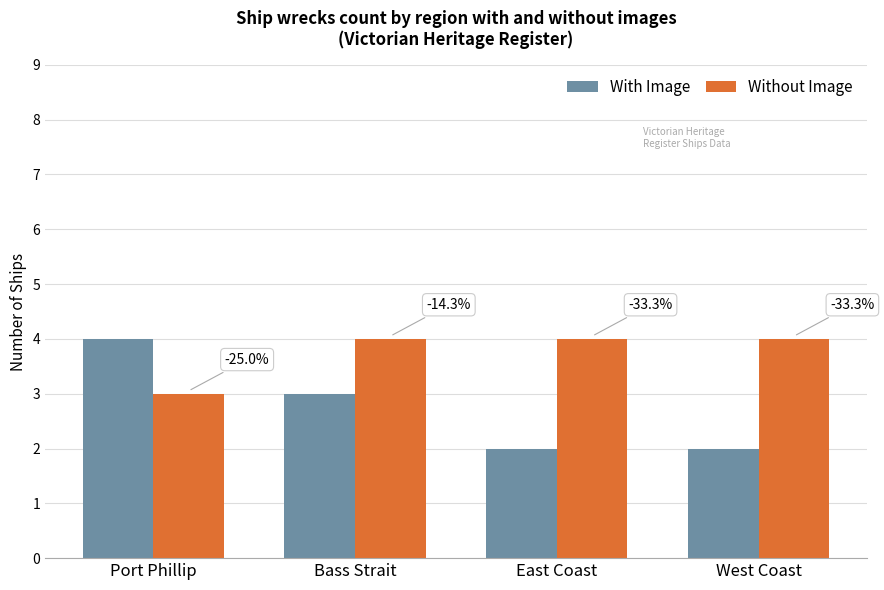

Which label corresponds to the smallest value in the chart?

East Coast